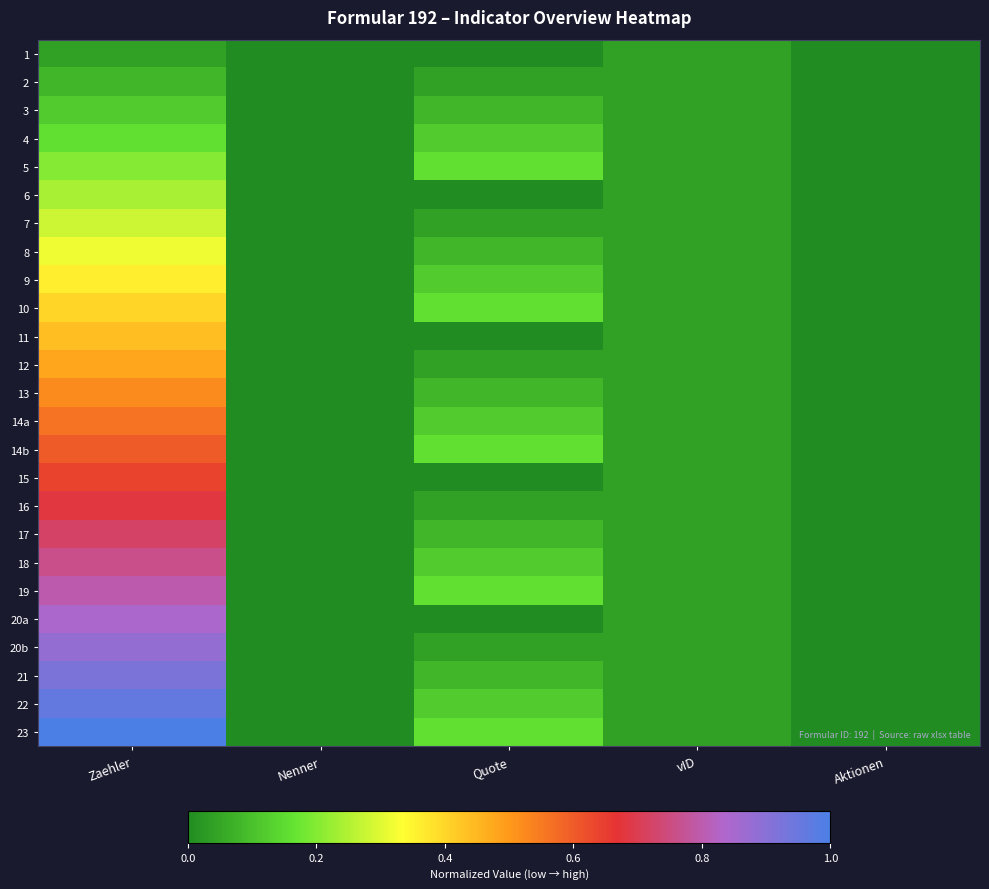

What is the total value across all series at vID?

1.0